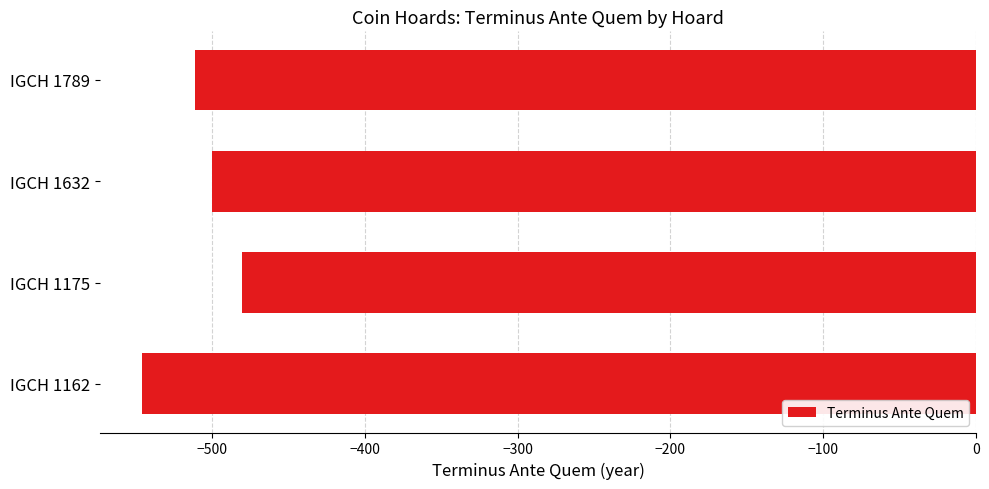

Is it true that the value at IGCH 1632 is -148?

False